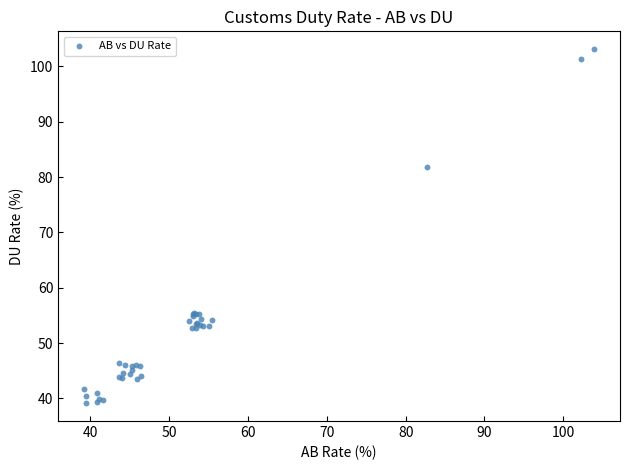

What Y value in the scatter plot is closest to 71?

81.8